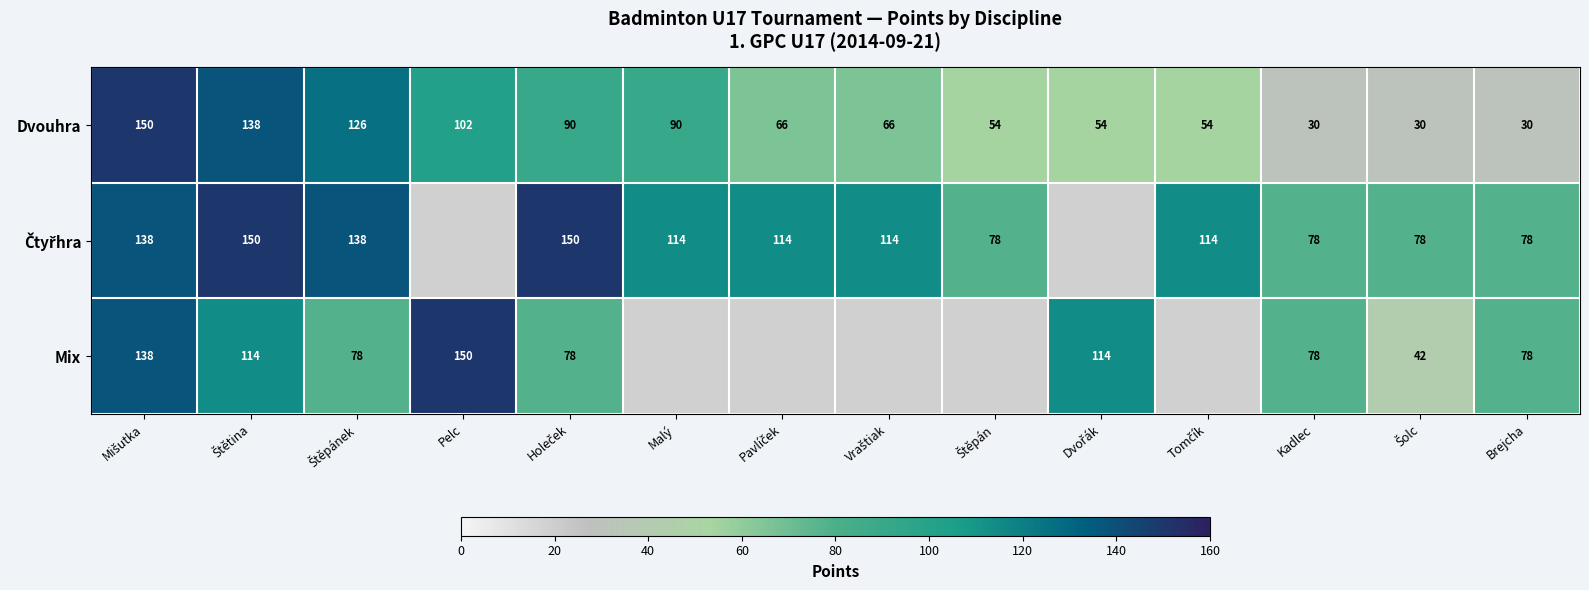

What is the total value across all series at Brejcha?

186